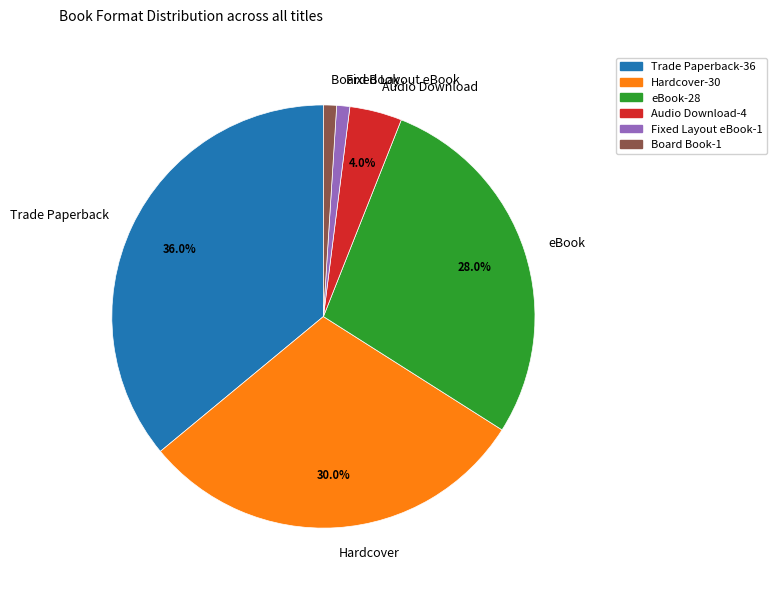

Do eBook and Board Book together represent more than half of the pie?

No